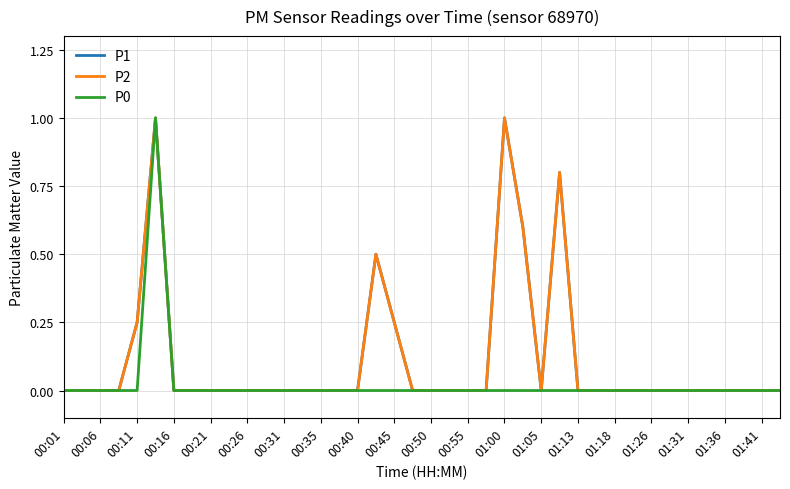

Is this an area chart (filled region under the line)?

No